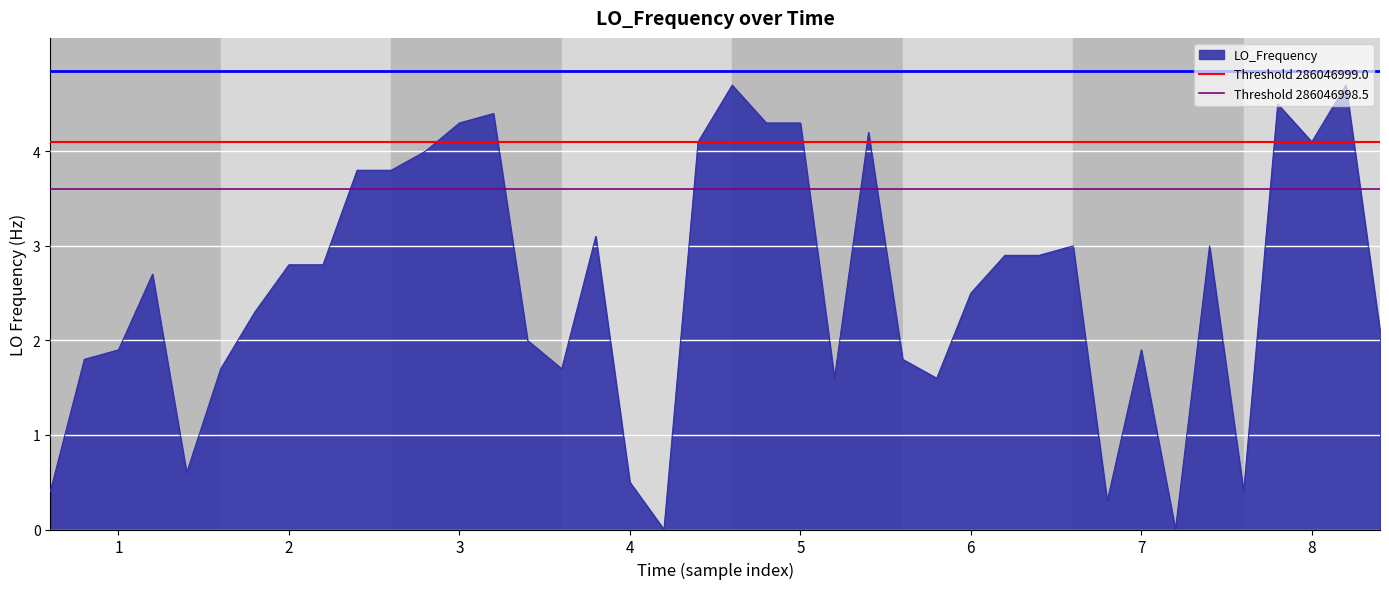

The value of LO_Frequency at 2 is 3.9. True or false?

False